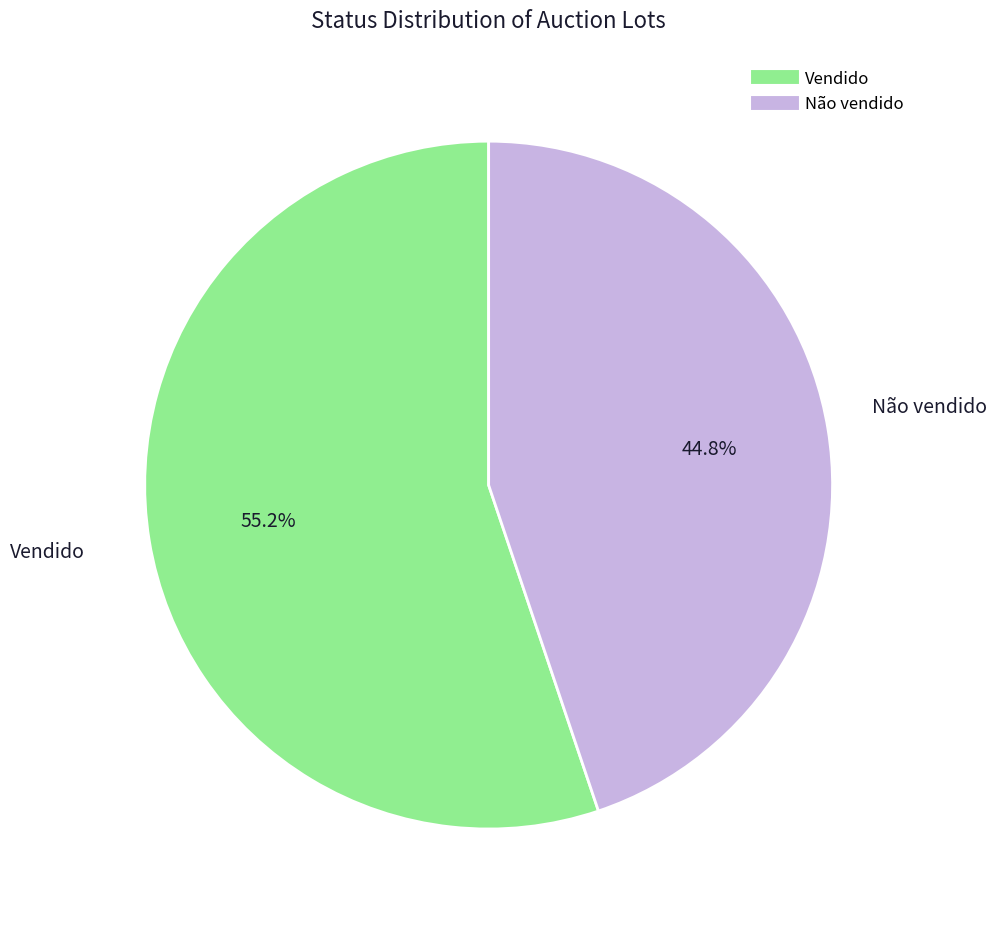

Count the number of slices in the pie.

2